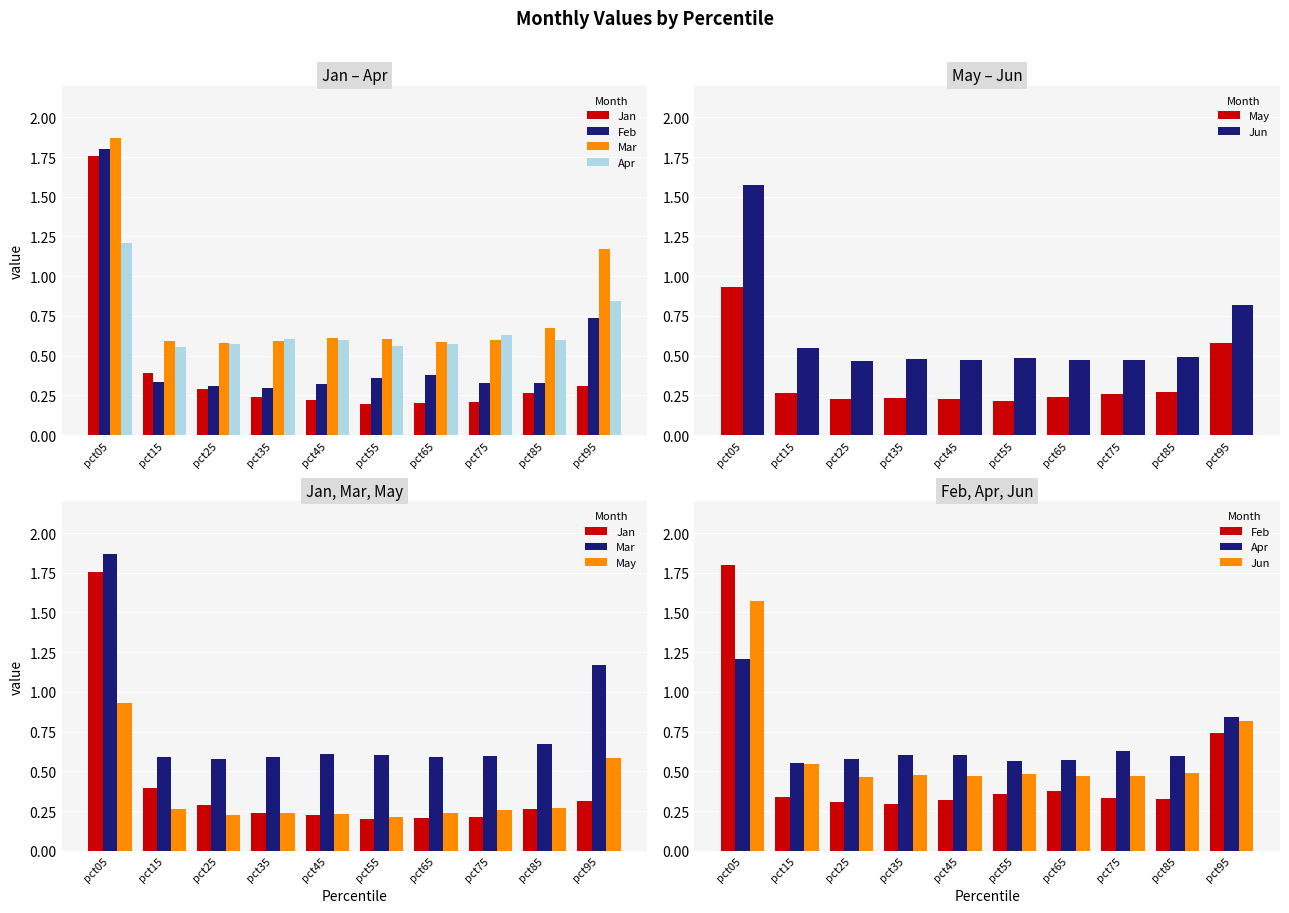

What is the total value across all series at pct45?

2.5